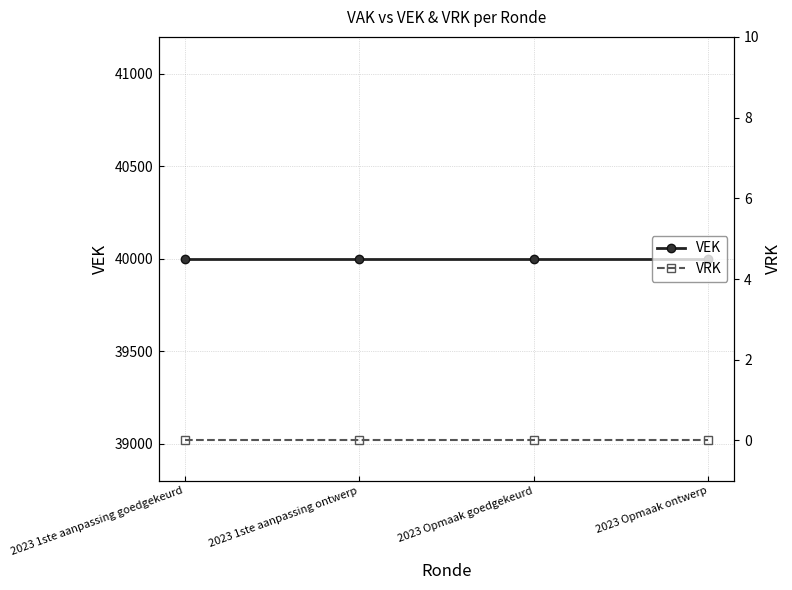

At which category does the chart reach its peak across all series?

2023 1ste aanpassing goedgekeurd